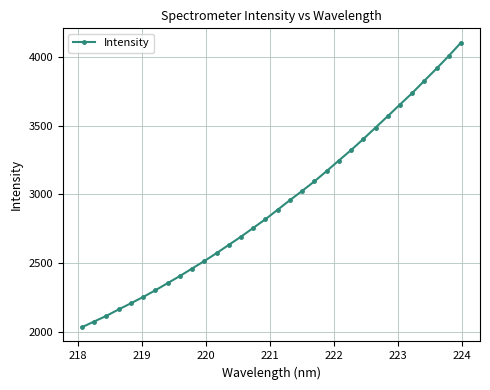

What is the difference between the second highest and second lowest values?

1931.5